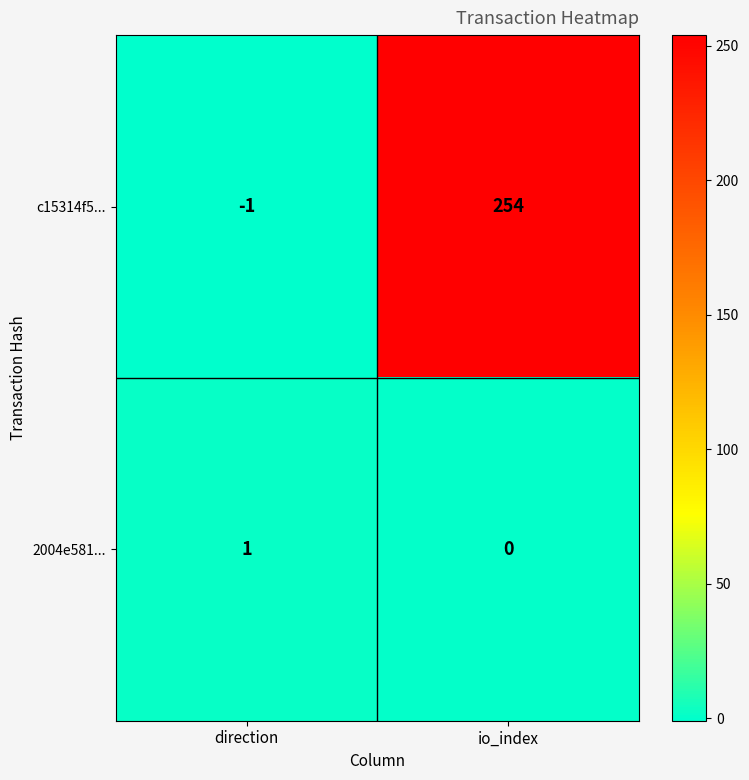

Which series has the widest spread of values?

c15314f5...